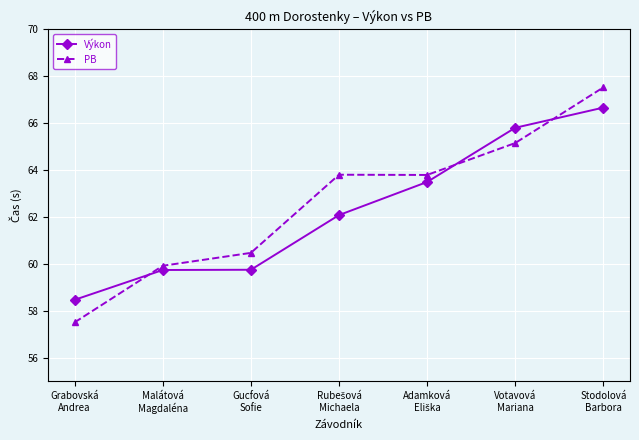

Which series has the largest total across all categories?

PB